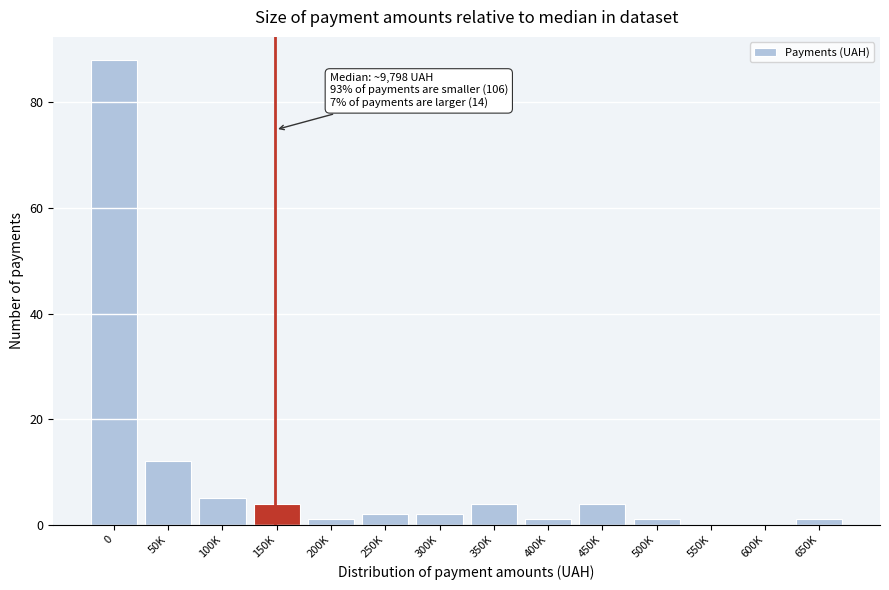

Reading left to right, transcribe all the data shown in this chart.

0=88	50K=12	100K=5	150K=4	200K=1	250K=2	300K=2	350K=4	400K=1	450K=4	500K=1	550K=0	600K=0	650K=1